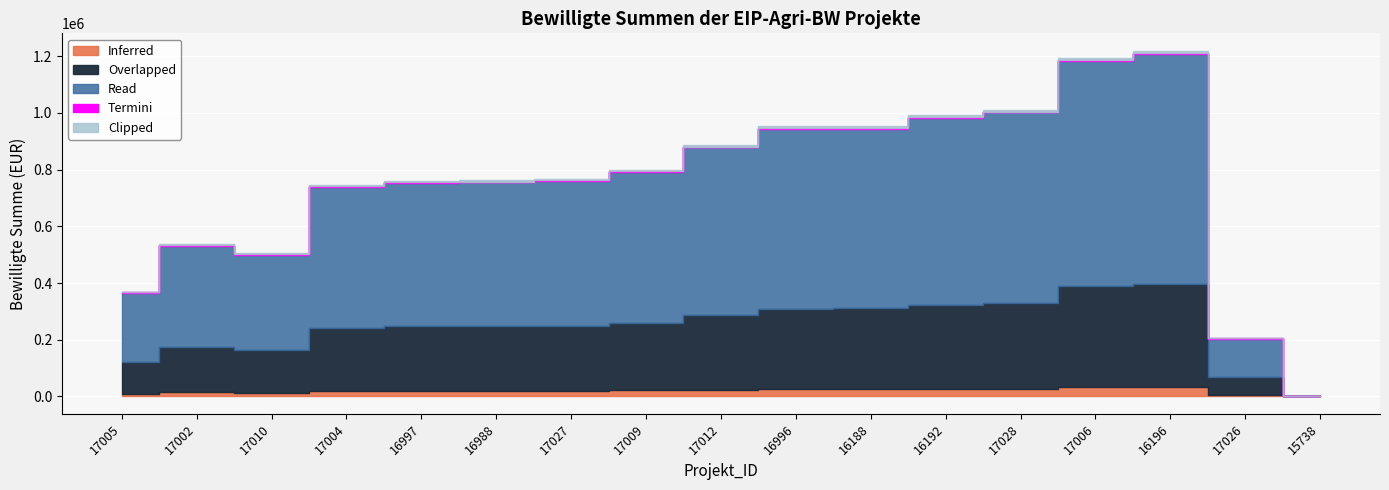

How many values in the Read series are below 510742?

8